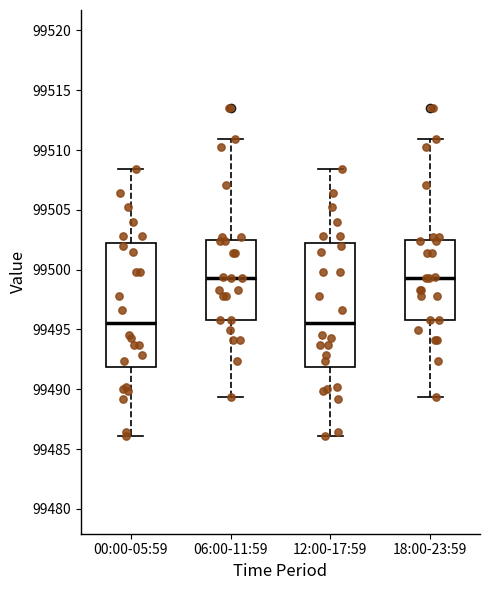

Reading left to right, read every box against the y-axis: the position of its median line, the range the box covers, and the ends of its whiskers. The values are not printed on the chart, so give them approximately, as read against the axis.

00:00-05:59: median 99495.5, box 99492.0 to 99502.0, whiskers 99486.0 to 99508.5
06:00-11:59: median 99499.5, box 99496.0 to 99502.5, whiskers 99489.5 to 99511.0
12:00-17:59: median 99495.5, box 99492.0 to 99502.0, whiskers 99486.0 to 99508.5
18:00-23:59: median 99499.5, box 99496.0 to 99502.5, whiskers 99489.5 to 99511.0